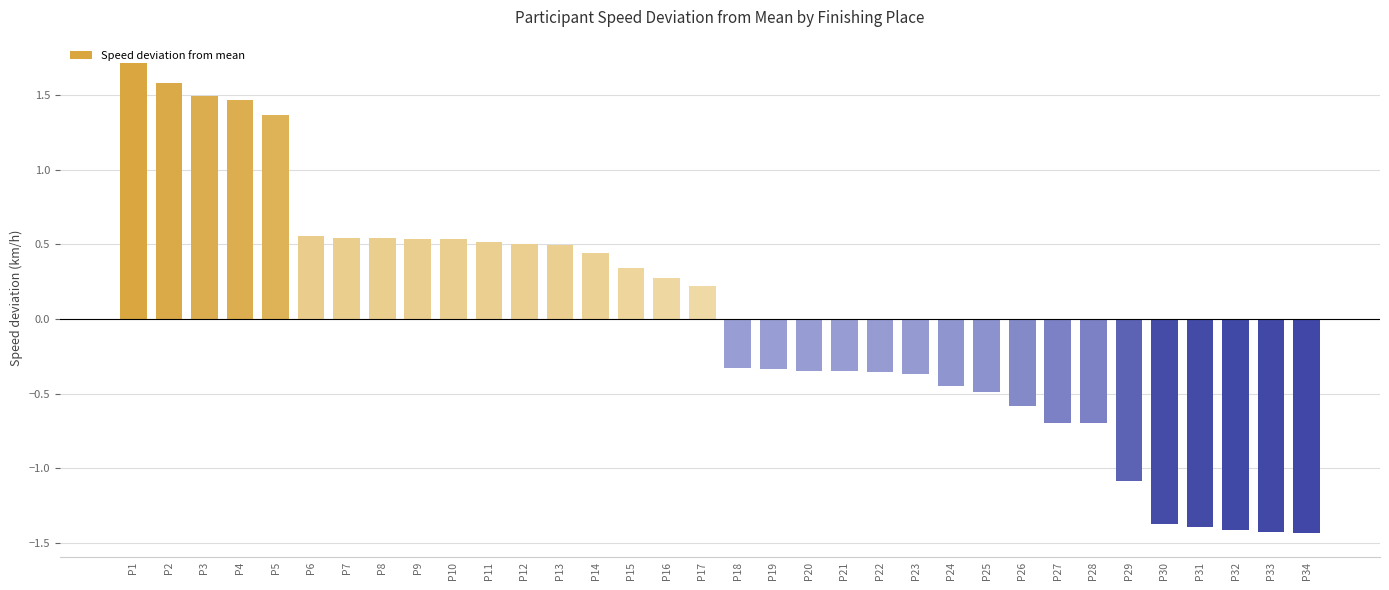

The value at P27 is -0.4. True or false?

False